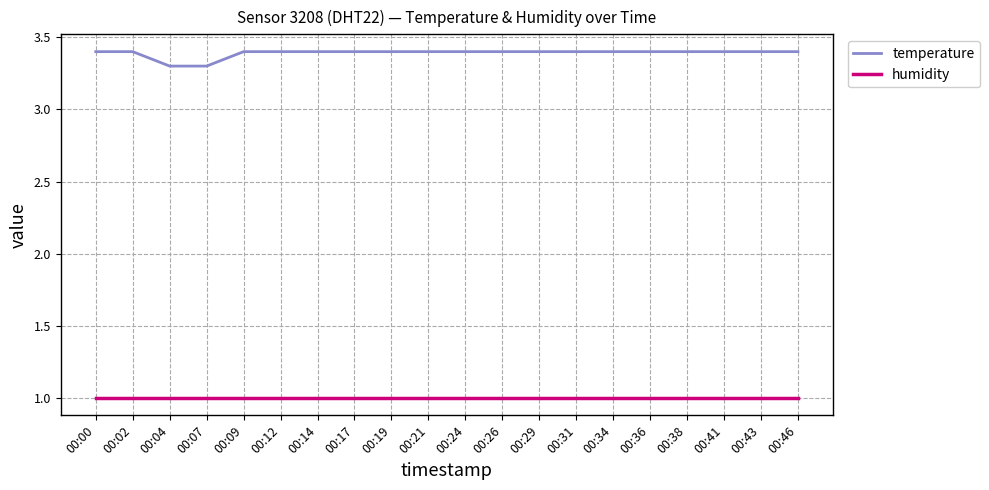

Count the number of data series in this chart.

2